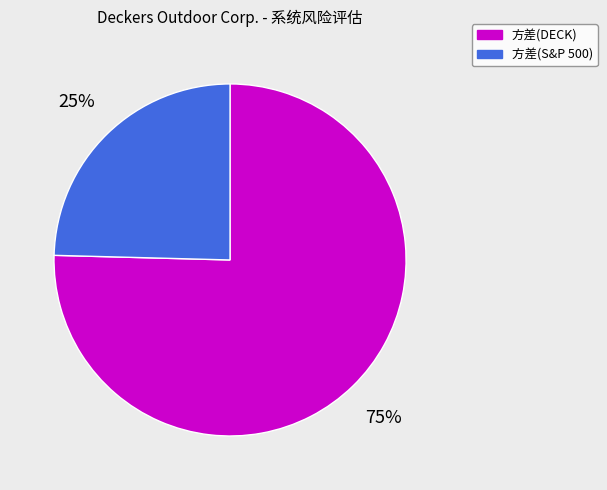

To the nearest percent, what portion does 方差(DECK) represent?

75%